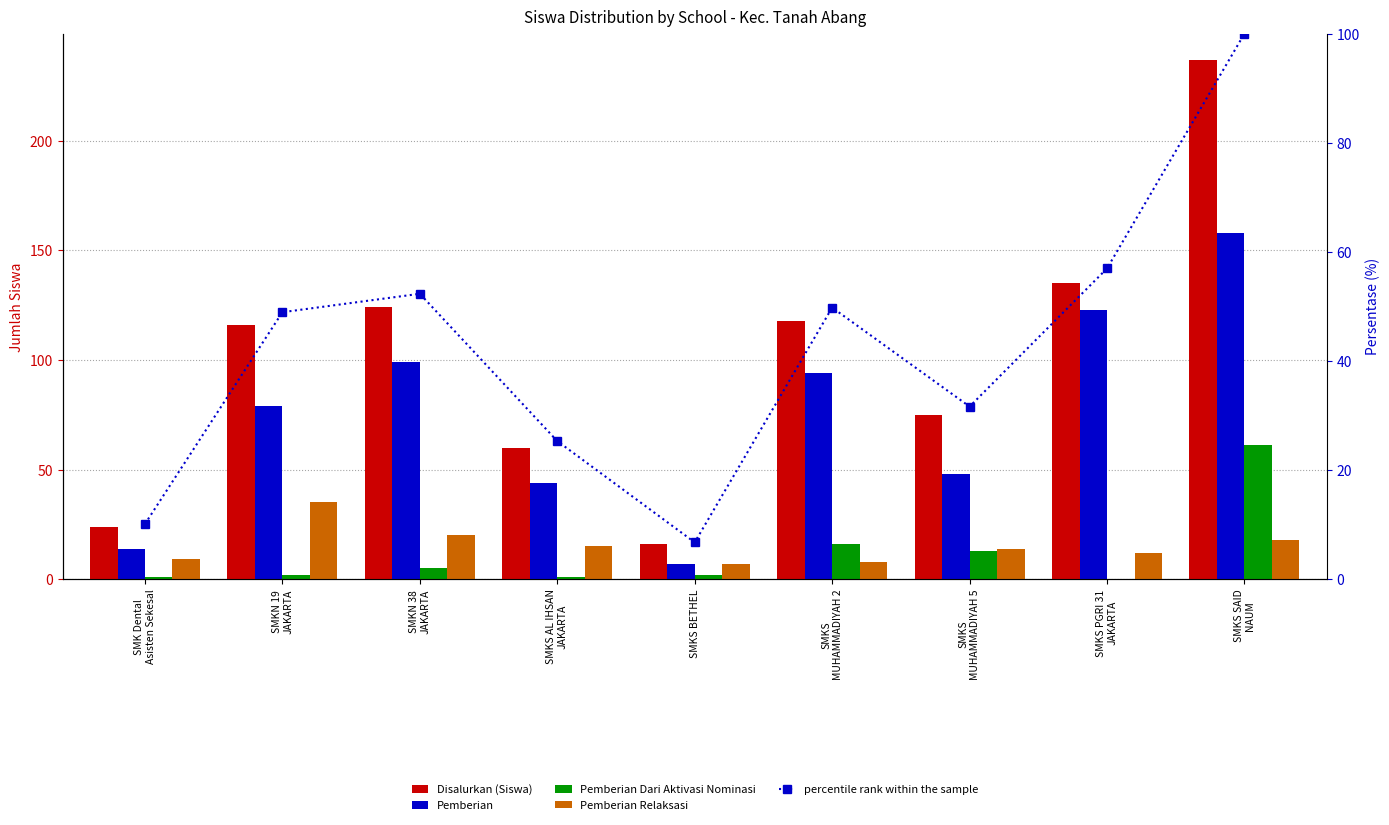

How many values in the Pemberian series are below 79?

4